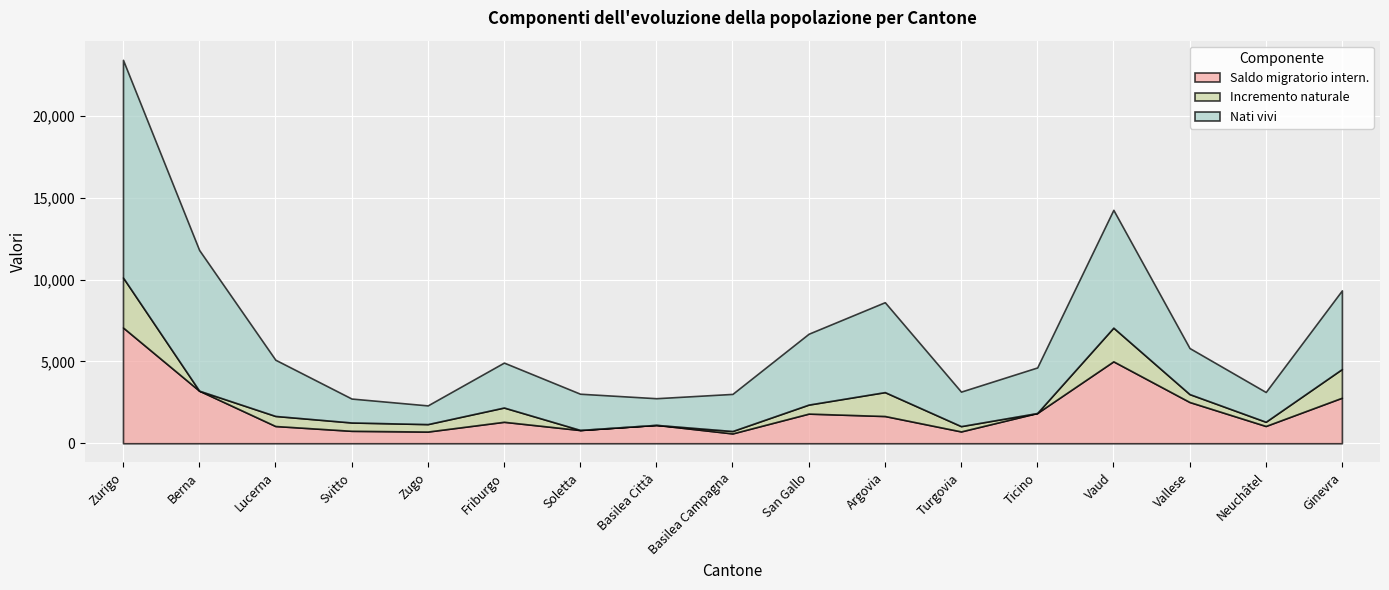

How many interior local valleys does the Nati vivi series have?

4